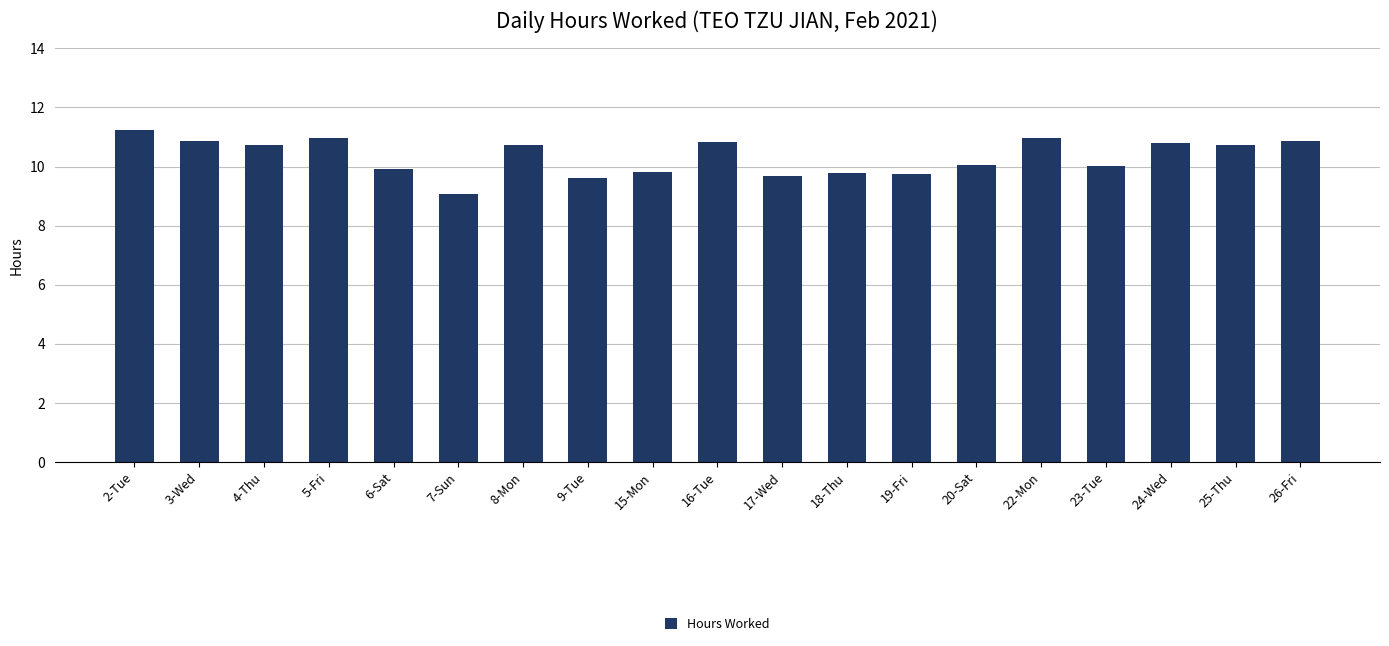

What is the sum of all values?

196.4